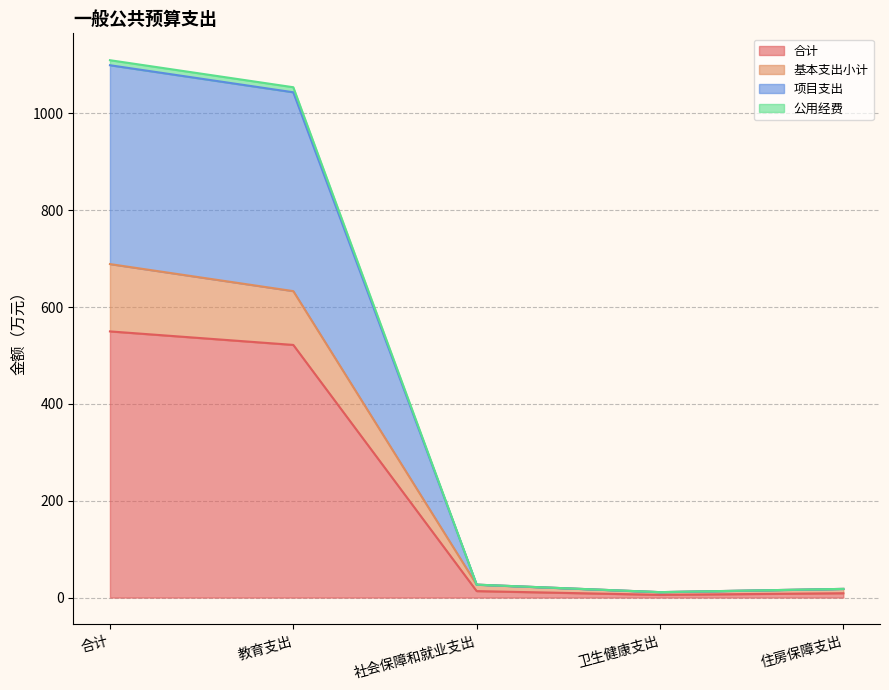

What is the label of the 1st point from the left?

合计